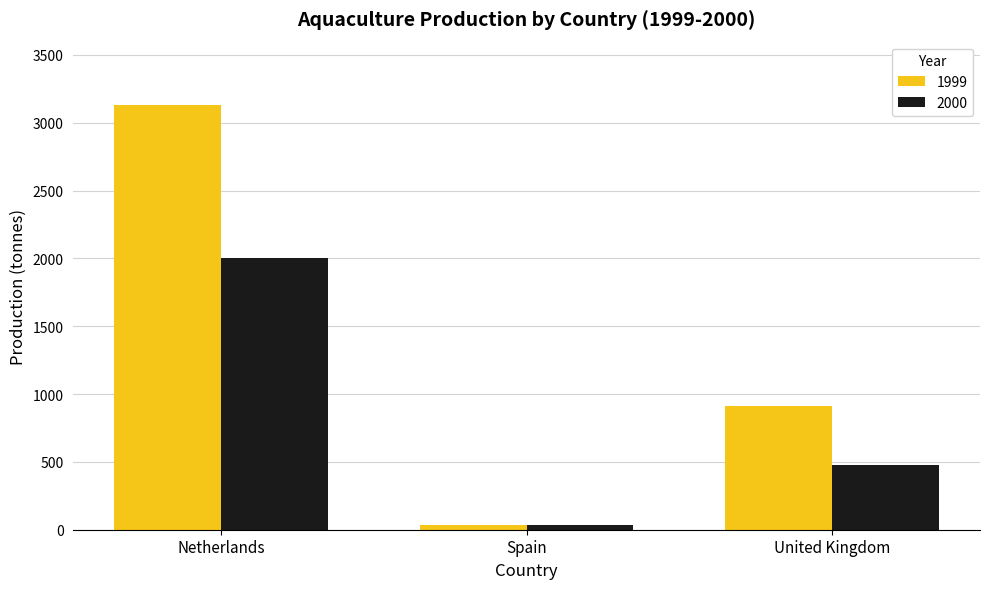

Rank the series by their maximum value, from lowest to highest.

2000, 1999